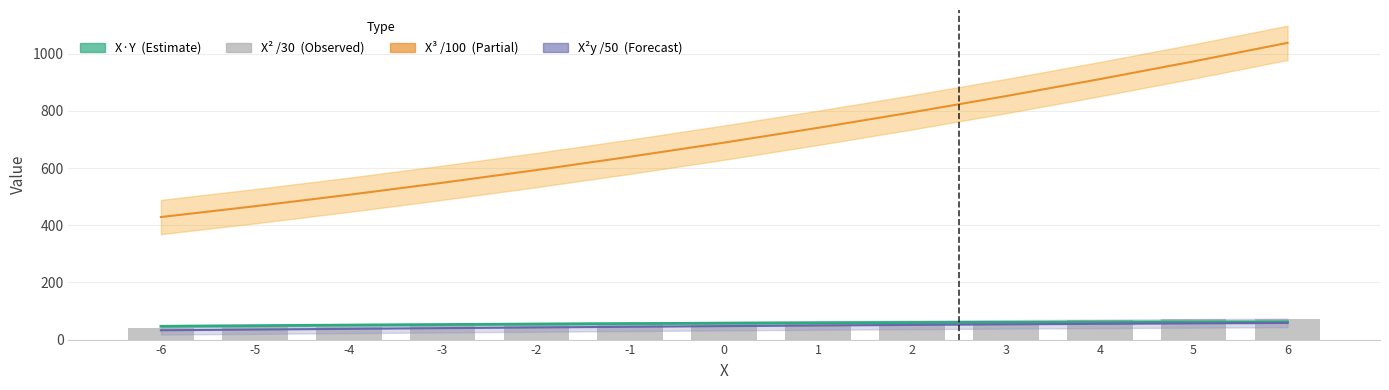

Reading right to left, what are all the values shown in this chart?

X*Y (Estimate): 6=61.9	5=61.7	4=61.2	3=60.6	2=59.7	1=58.7	0=57.4	-1=56.0	-2=54.4	-3=52.6	-4=50.7	-5=48.7	-6=46.5
X^3 (scaled /100): 6=1038.2	5=973.4	4=911.2	3=851.8	2=795.1	1=740.9	0=689.2	-1=640.0	-2=593.2	-3=548.7	-4=506.5	-5=466.6	-6=428.8
X^2y (scaled /50): 6=58.2	5=56.7	4=55.1	3=53.3	2=51.3	1=49.3	0=47.1	-1=44.8	-2=42.4	-3=40.0	-4=37.5	-5=35.1	-6=32.6
X*X (scaled /30): 6=73.6	5=70.5	4=67.5	3=64.5	2=61.6	1=58.8	0=56.0	-1=53.3	-2=50.7	-3=48.1	-4=45.6	-5=43.2	-6=40.8